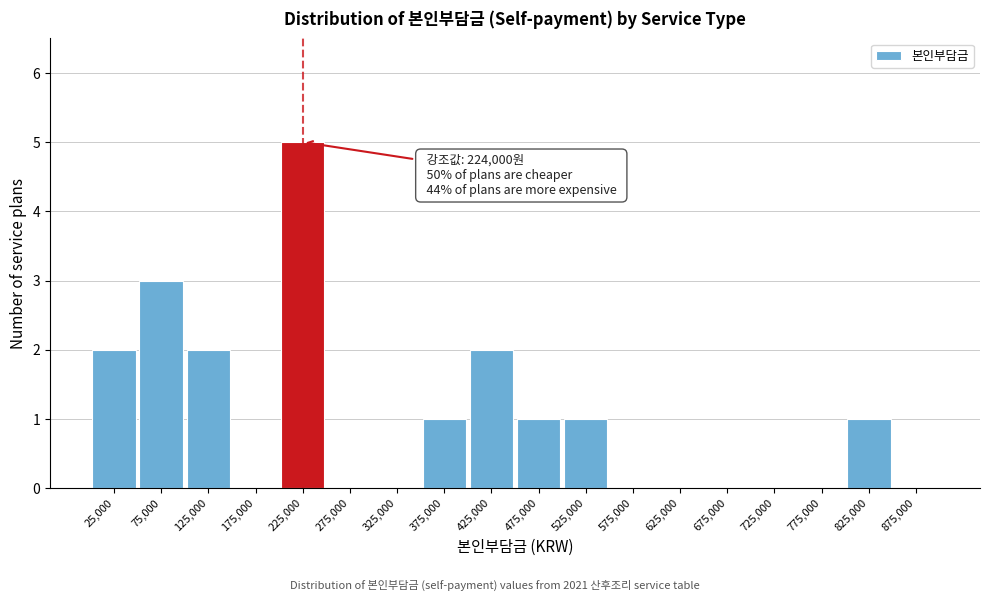

Which range on the x-axis has the tallest bar?

200000 to 250000